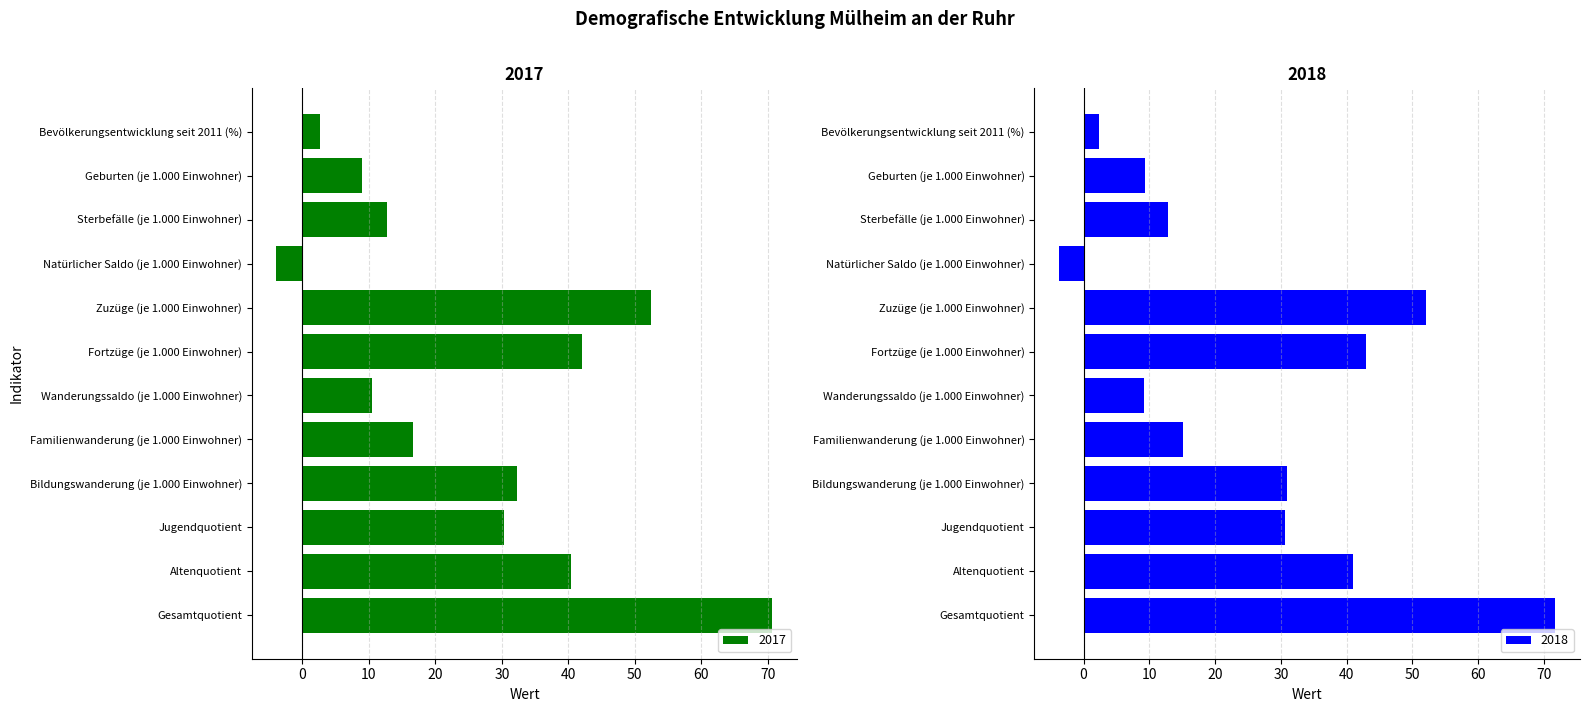

Which series changed the most between Zuzüge (je 1.000 Einwohner) and Altenquotient?

2017